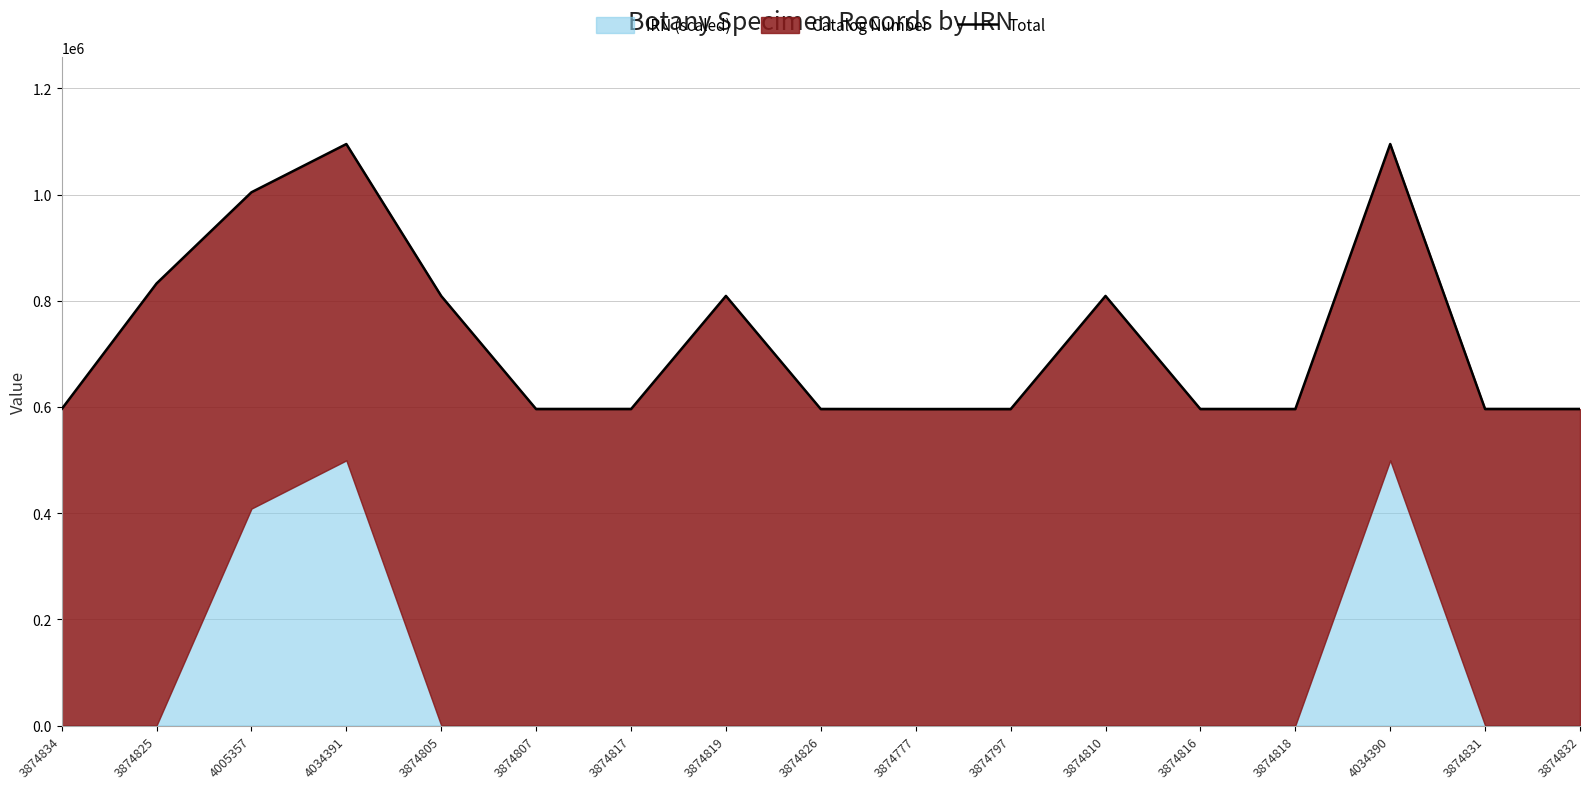

Reading right to left, transcribe all the data shown in this chart.

595903.1	595947.0	1095154.1	595828.3	595862.0	809028.3	595752.6	595689.0	595851.3	809058.4	595907.2	595876.9	808877.6	1095113.2	1004258.1	832507.2	595920.3